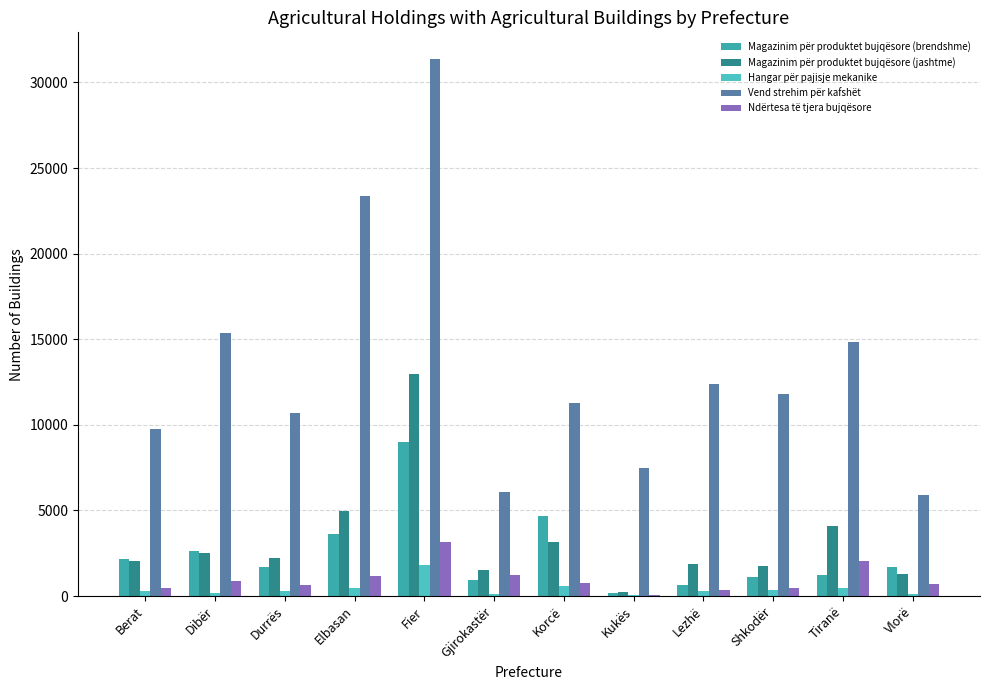

How many distinct data groups are displayed?

5